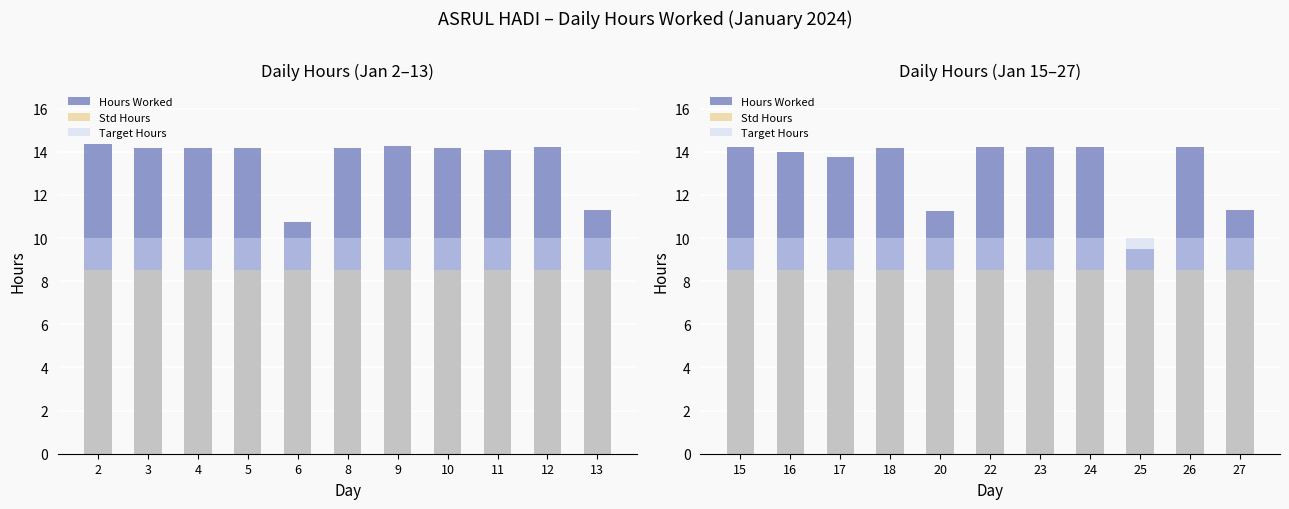

What is the total value across all series at 20?

29.7